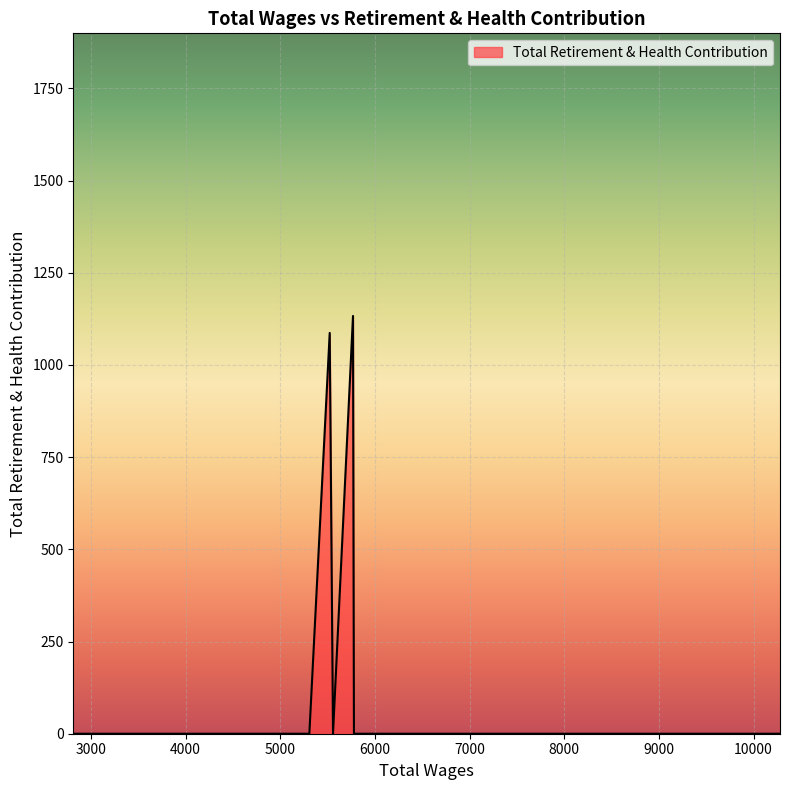

What is the maximum value shown in the chart?

1133